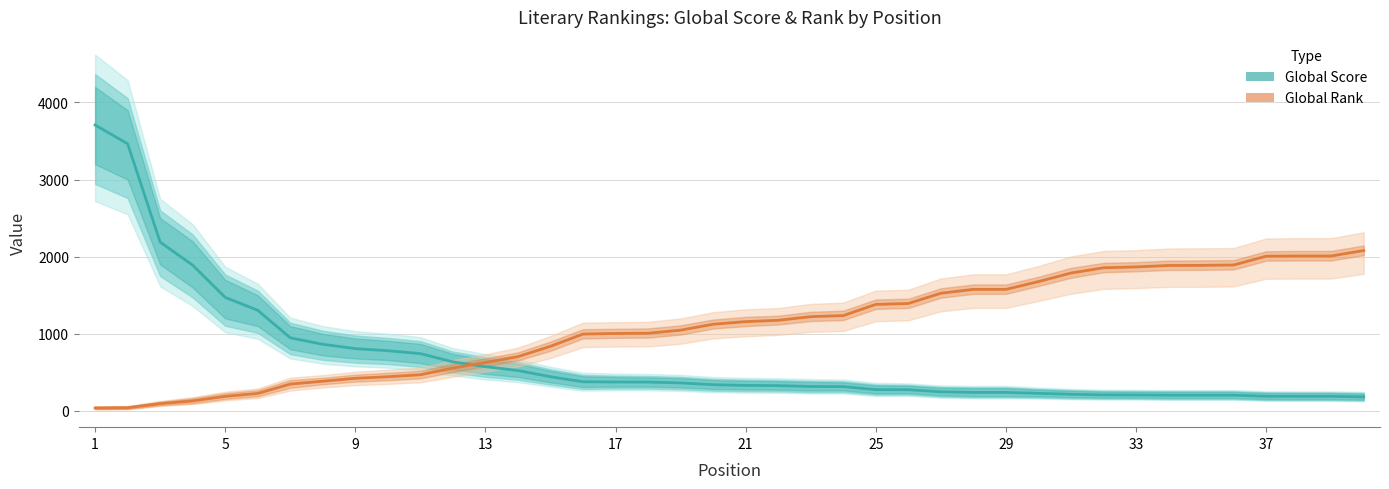

Reading left to right, what are all the values shown in this chart?

Global Score: 3707	3464	2189	1890	1472	1305	948	864	808	780	743	636	574	524	443	378	375	374	363	340	331	328	317	315	276	275	248	240	240	228	216	208	207	204	204	204	190	189	189	182
Global Rank: 38	41	94	130	189	227	348	385	423	443	469	556	628	704	838	997	1004	1007	1047	1124	1158	1175	1222	1236	1381	1393	1526	1576	1576	1677	1788	1856	1867	1886	1887	1892	2006	2009	2009	2080